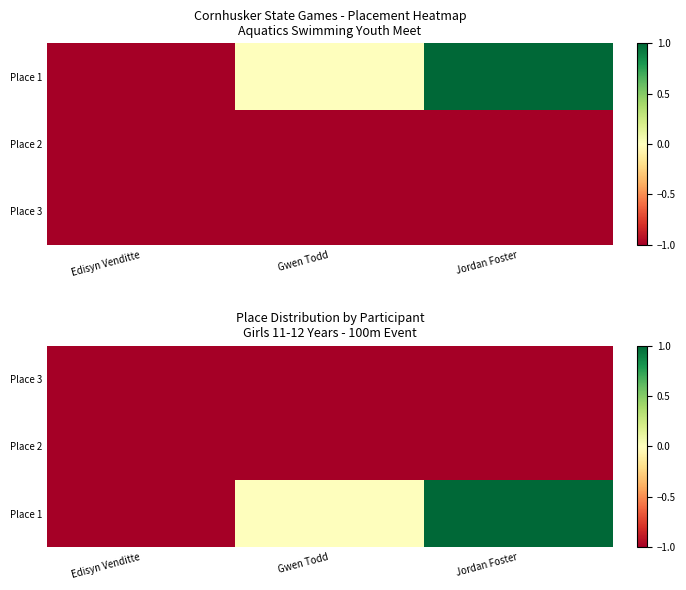

Is it true that Place 3 equals -3 at Jordan Foster?

False